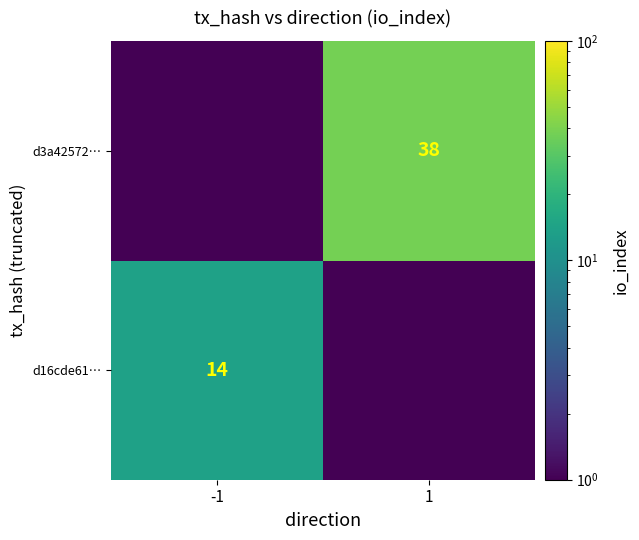

List the labels in order of d16cde61… value, largest first.

-1, 1